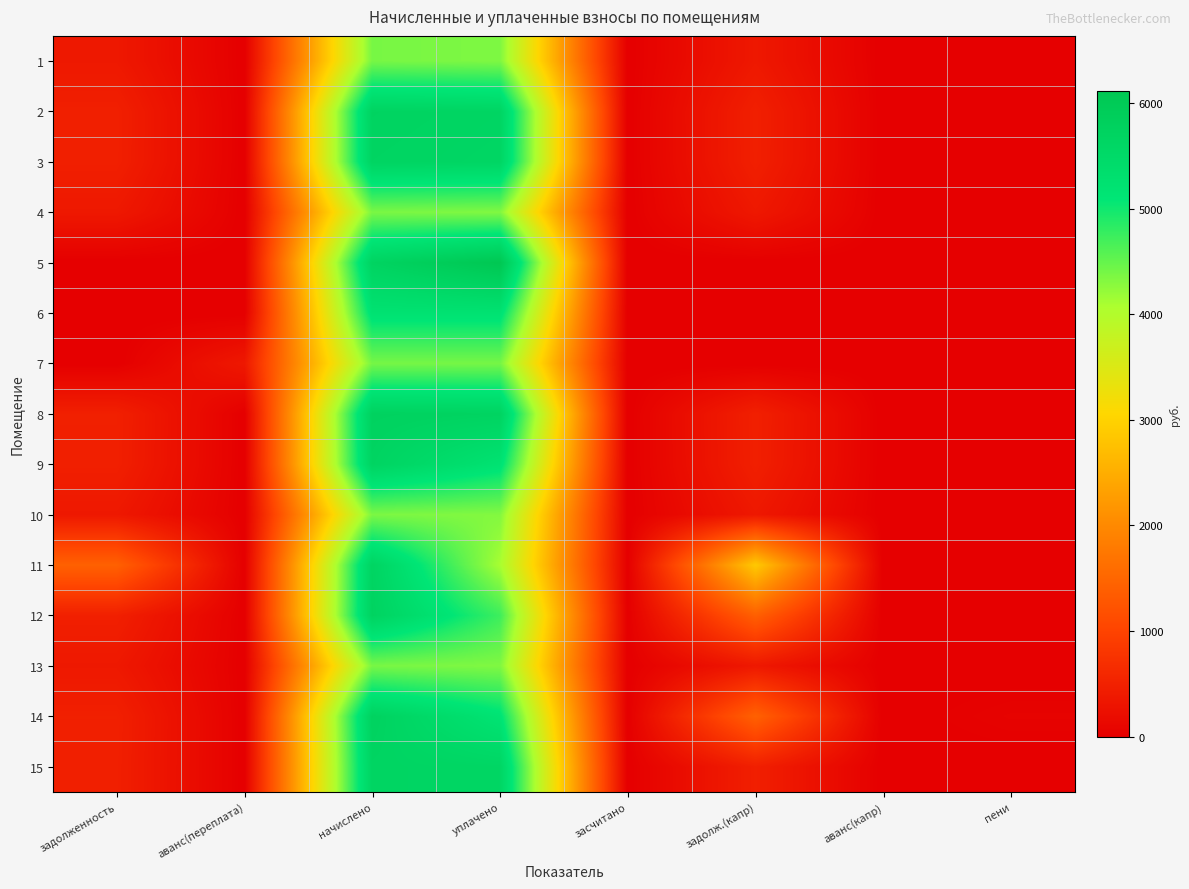

Rank the categories by 15 value from highest to lowest.

начислено, уплачено, задолженность, задолж.(капр), аванс(переплата), засчитано, аванс(капр), пени